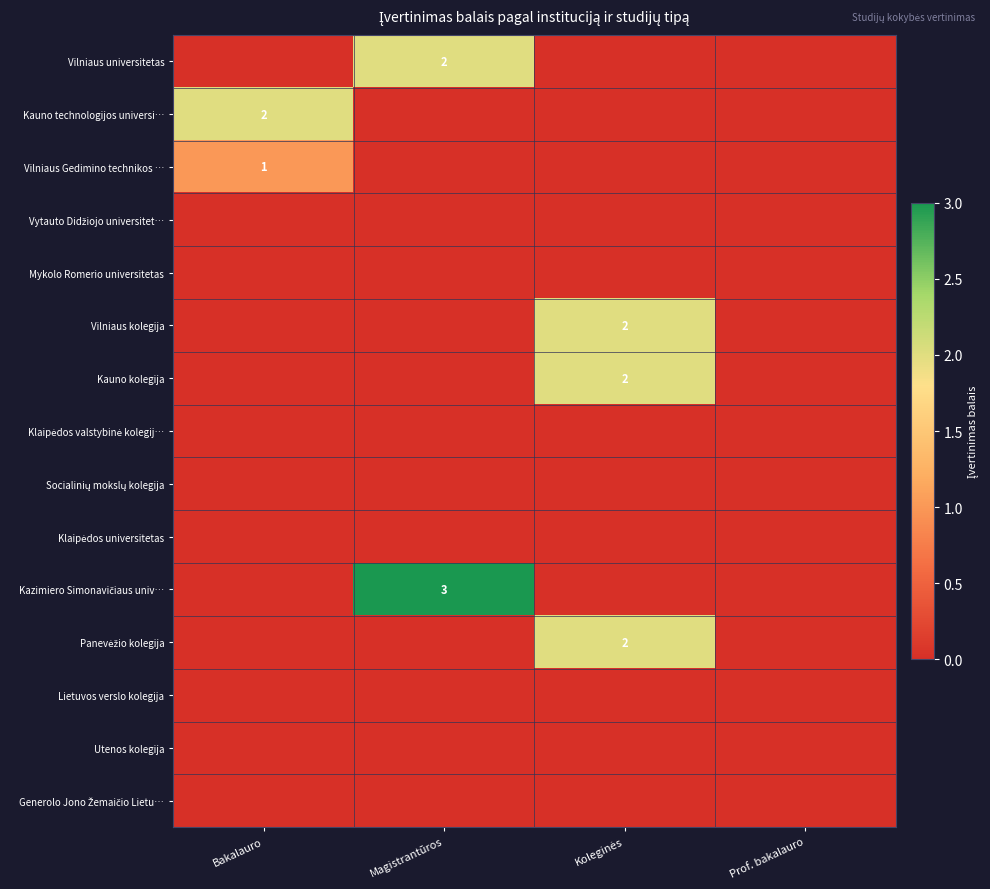

At how many categories does at least one series exceed 0?

3